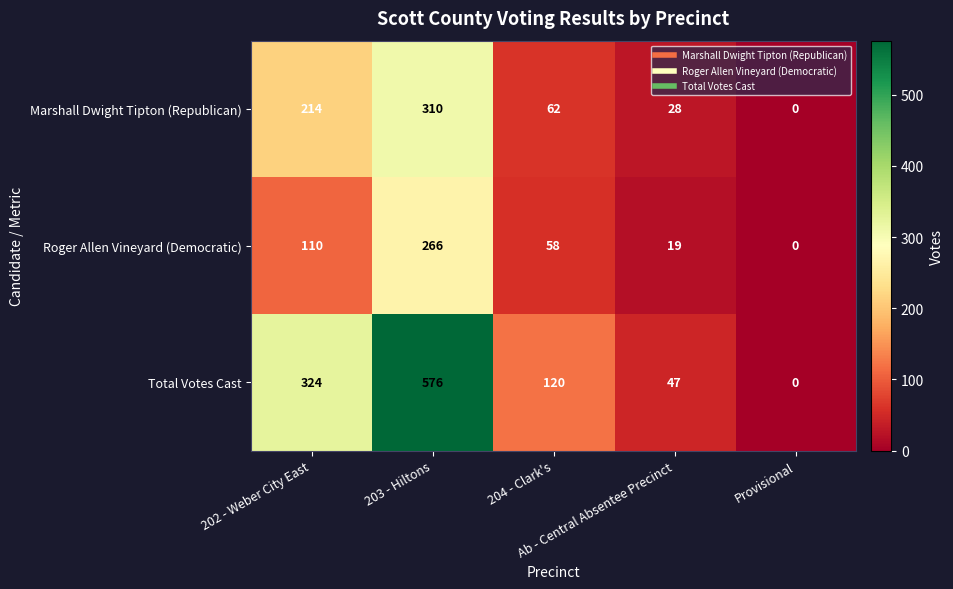

What is the difference between the highest and lowest values at 202 - Weber City East?

214